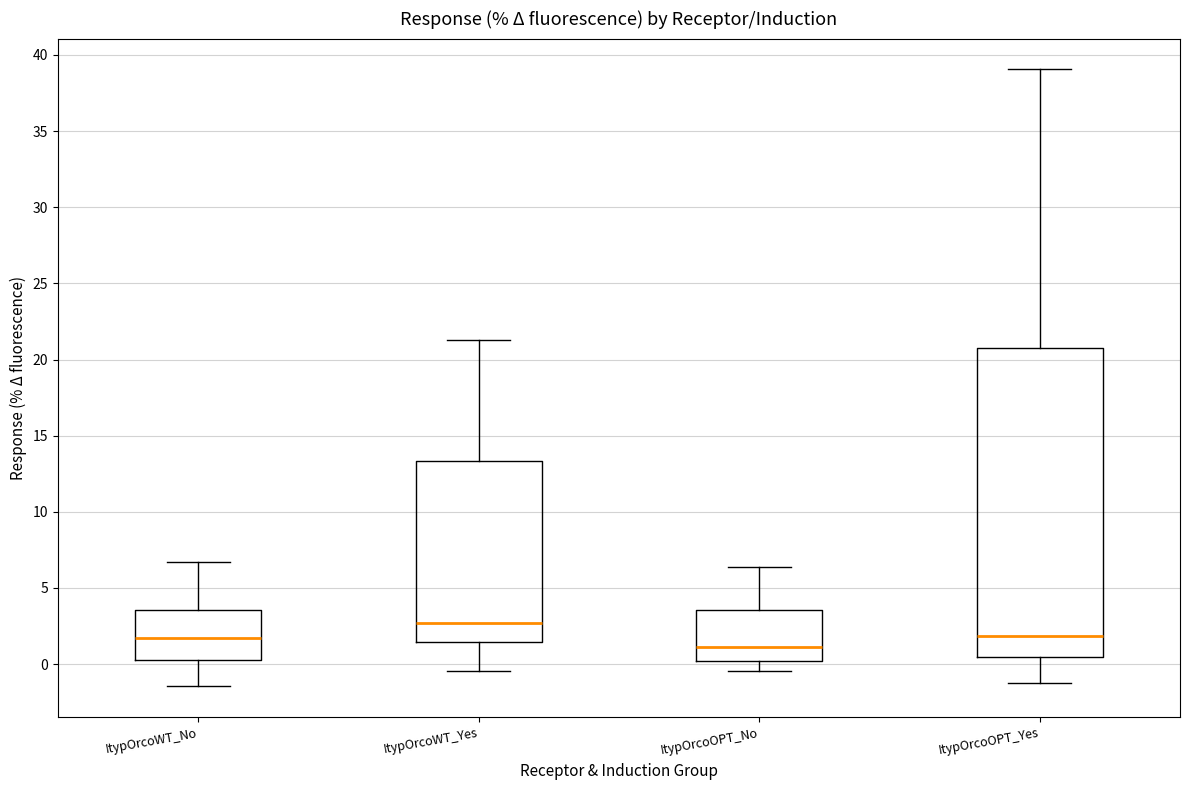

Reading left to right, read every box against the y-axis: the position of its median line, the range the box covers, and the ends of its whiskers. The values are not printed on the chart, so give them approximately, as read against the axis.

ItypOrcoWT_No: median 1.5, box 0.0 to 3.5, whiskers -1.5 to 6.5
ItypOrcoWT_Yes: median 2.5, box 1.5 to 13.5, whiskers -0.5 to 21.5
ItypOrcoOPT_No: median 1.0, box 0.0 to 3.5, whiskers -0.5 to 6.5
ItypOrcoOPT_Yes: median 2.0, box 0.5 to 21.0, whiskers -1.5 to 39.0